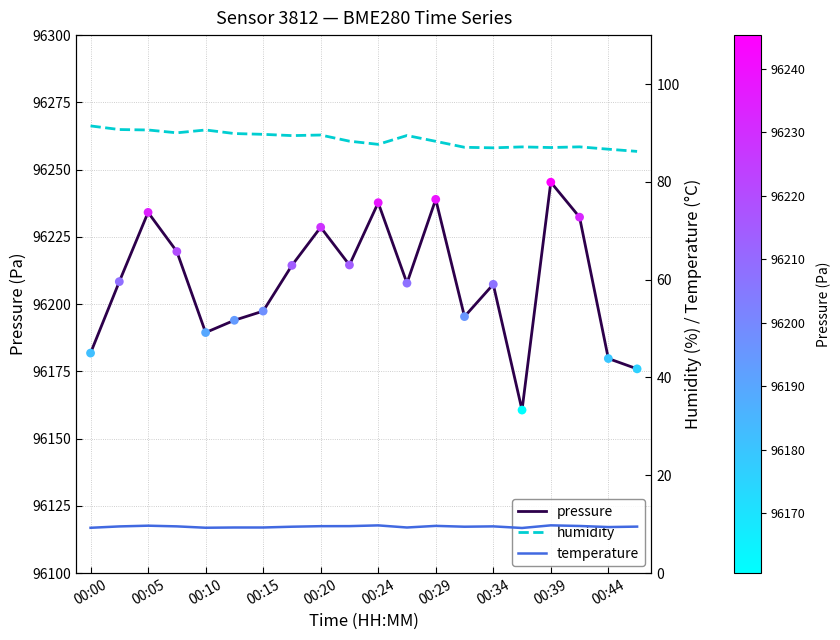

At how many categories does at least one series exceed 2263?

20